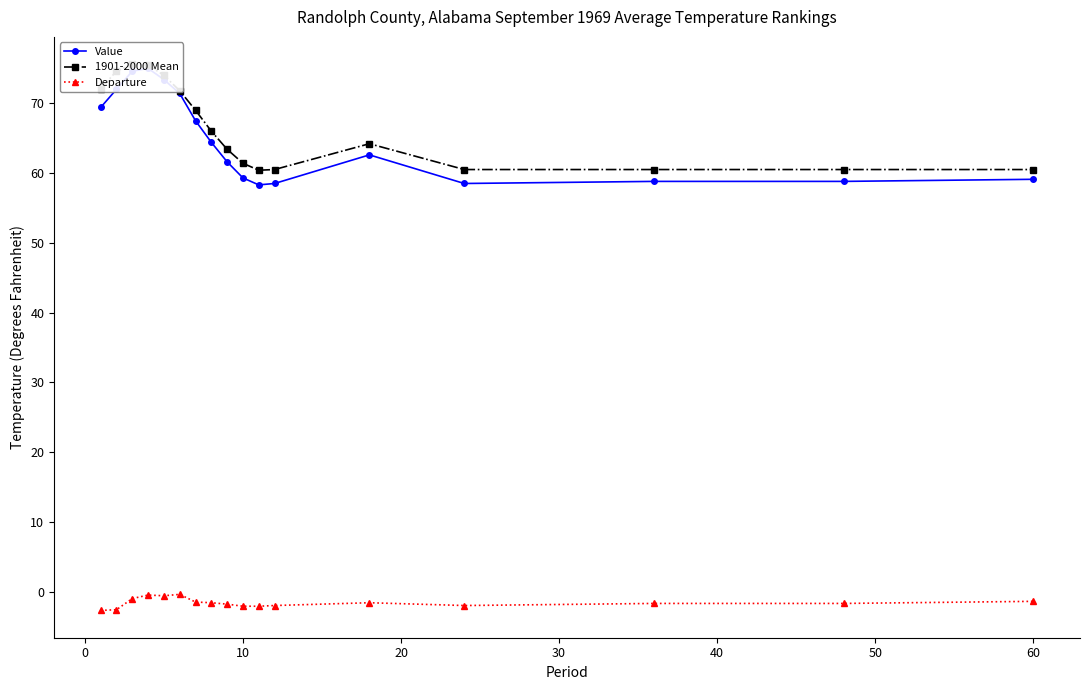

What is the minimum value for Departure?

-2.7